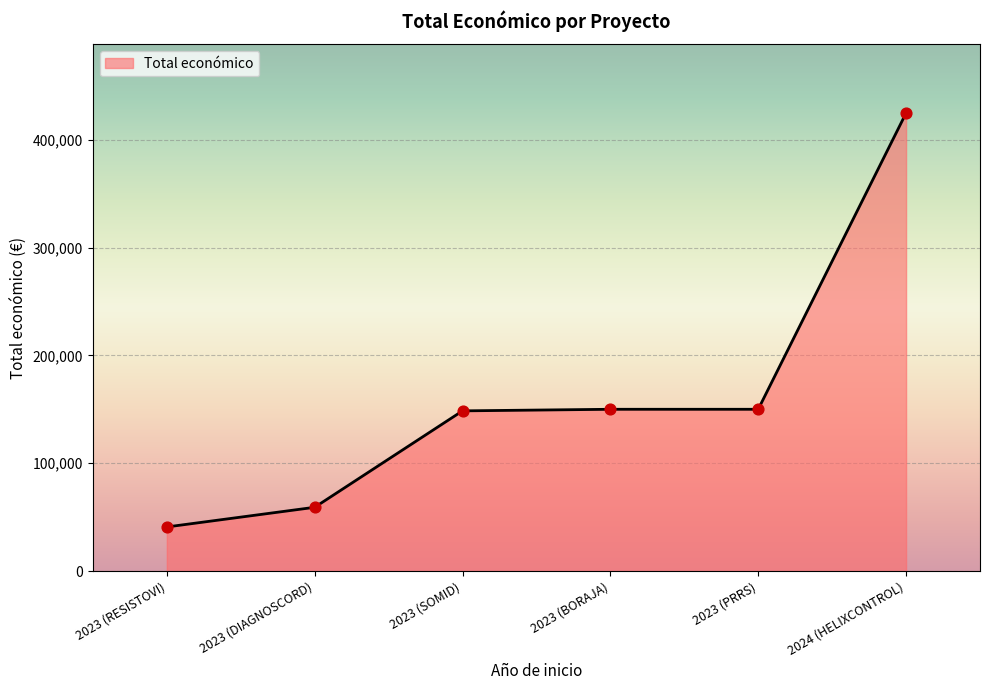

What is the ratio of the value at 2023 (PRRS) to the value at 2023 (RESISTOVI)?

3.7